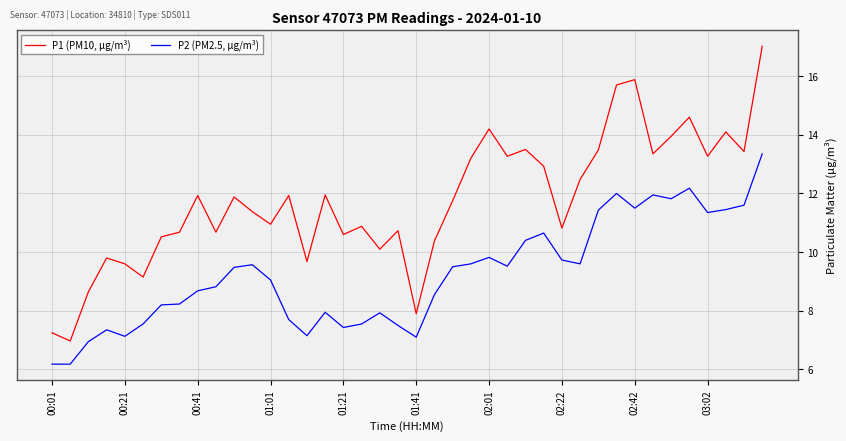

True or false: P2 (PM2.5, μg/m³) and P1 (PM10, μg/m³) intersect in this chart.

False